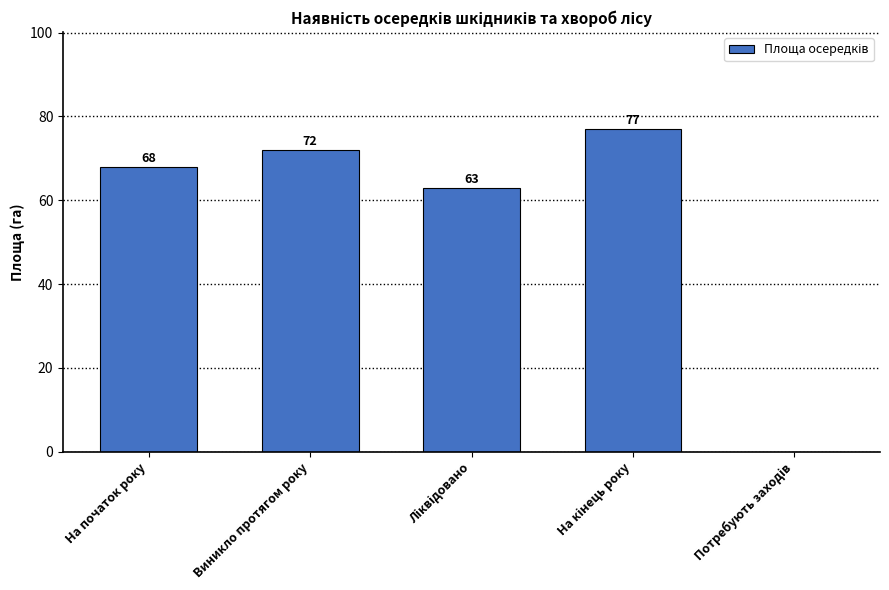

Count the number of data series in this chart.

1